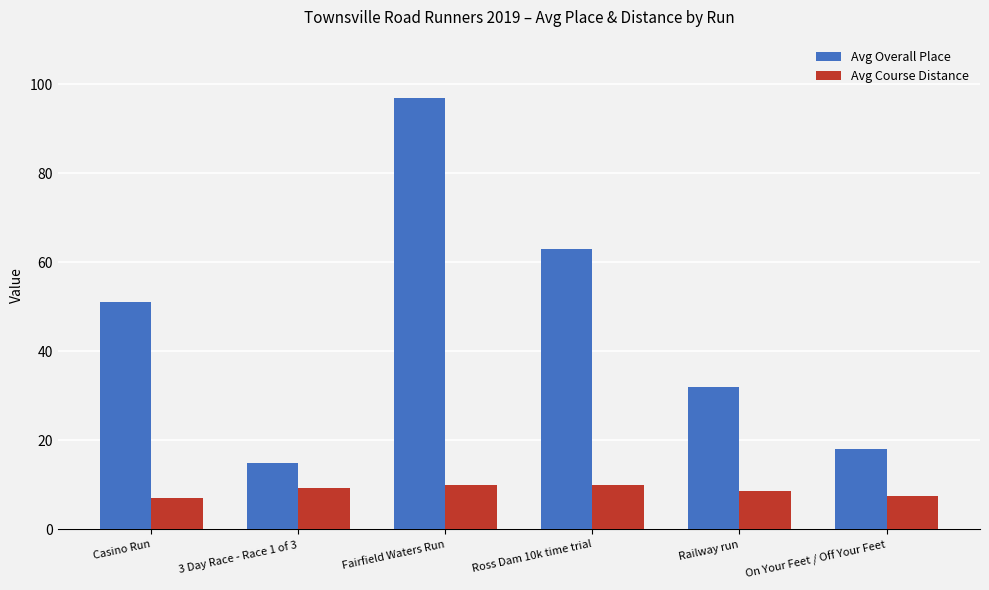

What position from the left is 3 Day Race - Race 1 of 3?

2